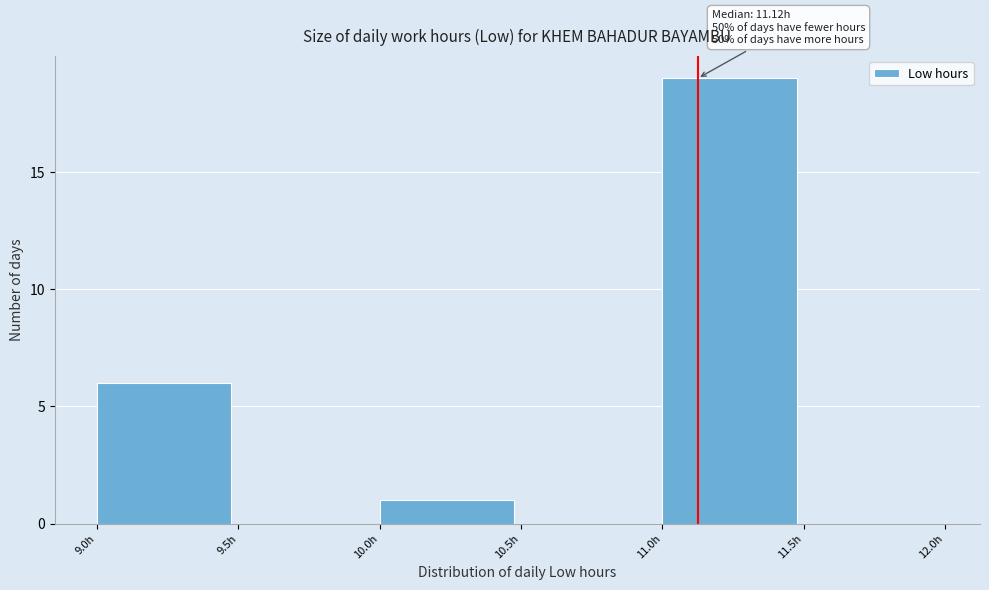

Which range on the x-axis has the tallest bar?

11.0 to 11.5